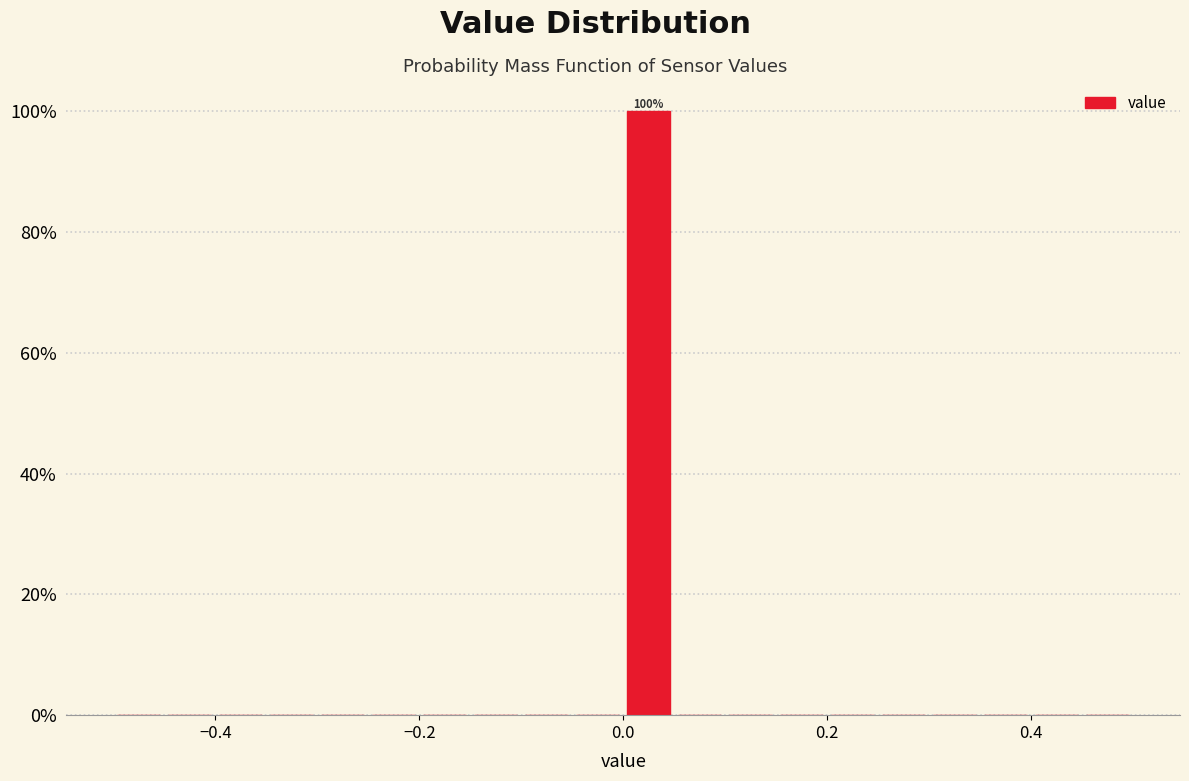

Read against the x-axis, roughly where is the centre of the tallest bar?

0.02